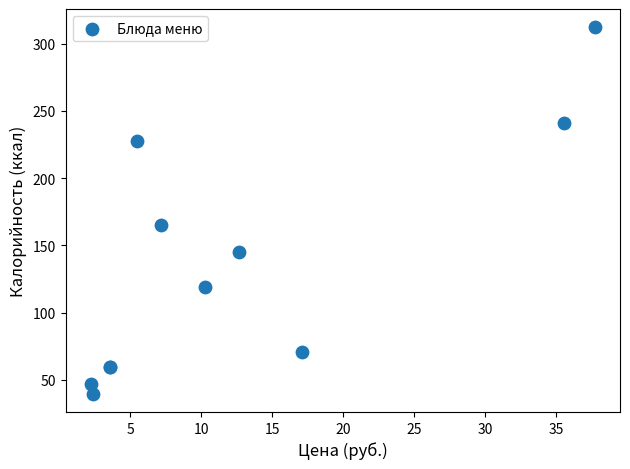

What Y value in the scatter plot is closest to 175?

165.1